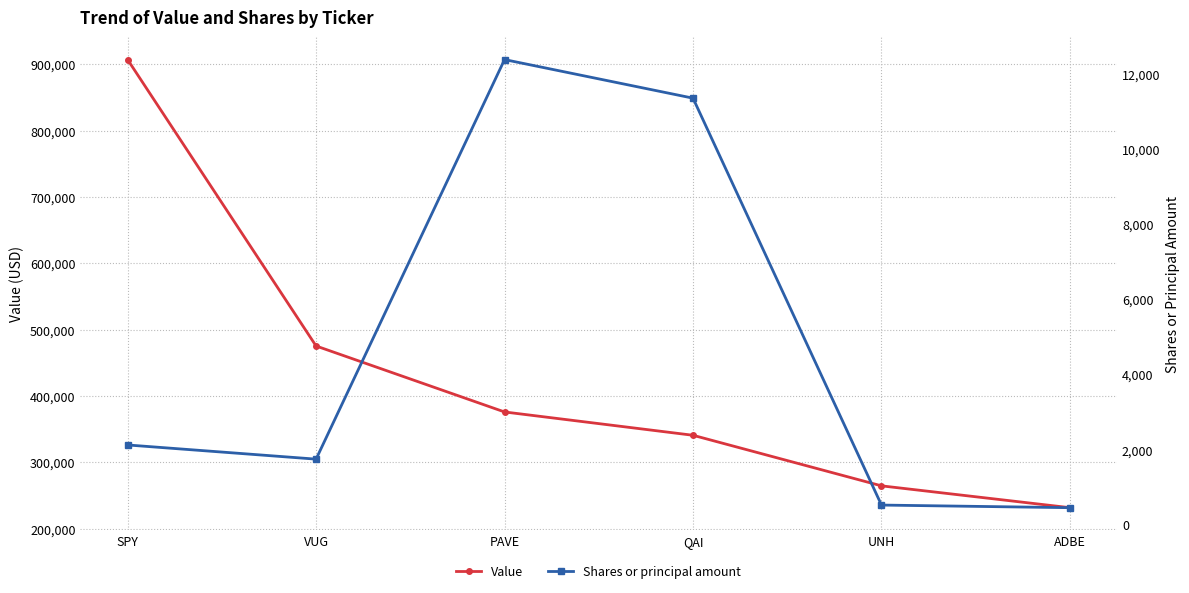

At which label does Value first exceed 375801?

SPY